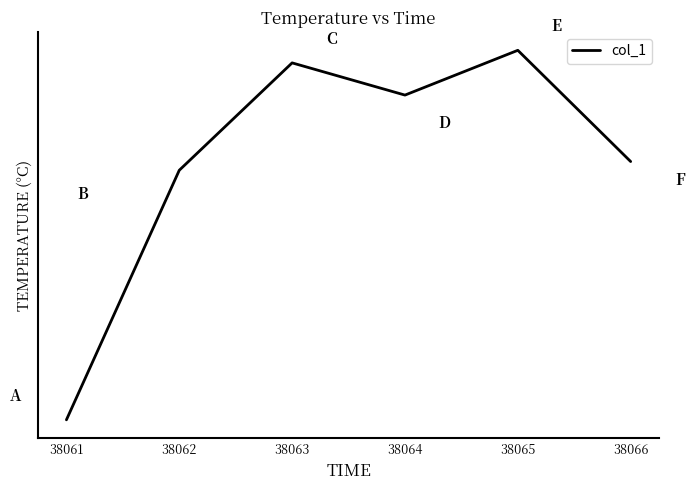

True or false: the data has more than 0 interior local peaks.

True